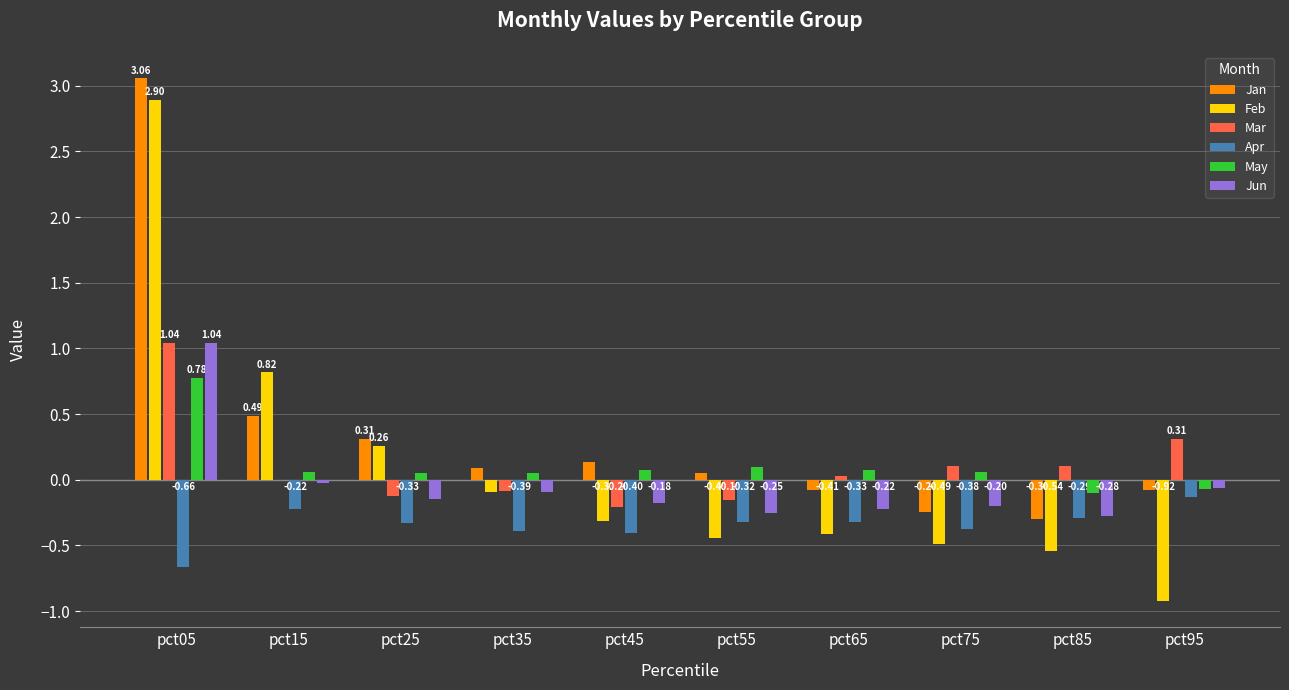

Which series changed the most between pct05 and pct45?

Feb